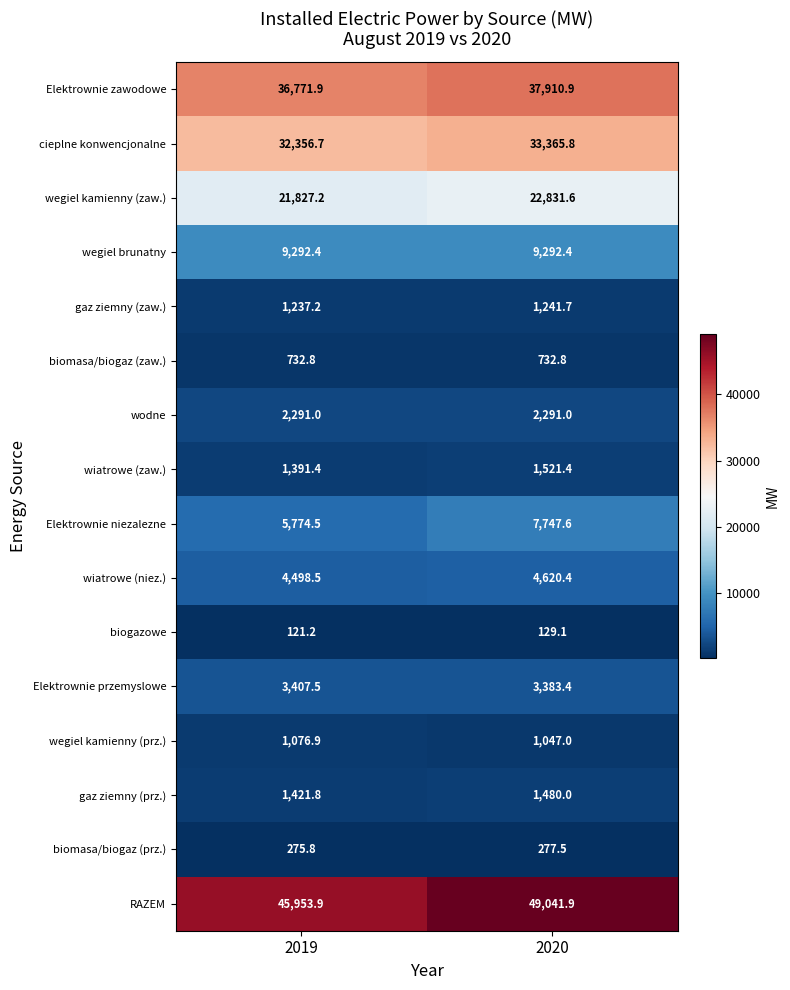

Is it true that Elektrownie niezalezne equals 3972.1 at 2020?

False